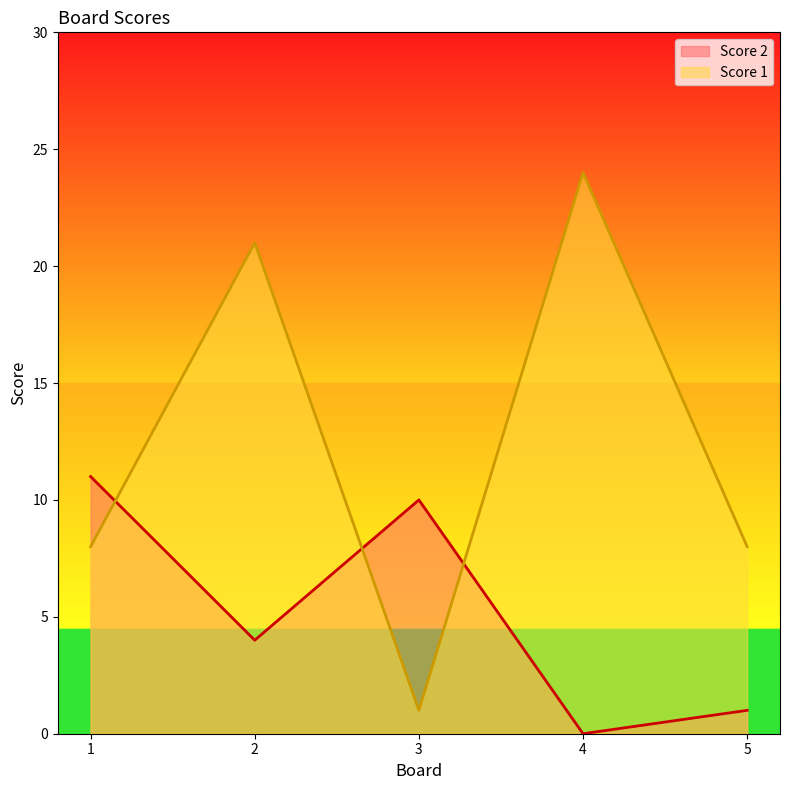

True or false: Score 2 has a value of 16 at 3.

False